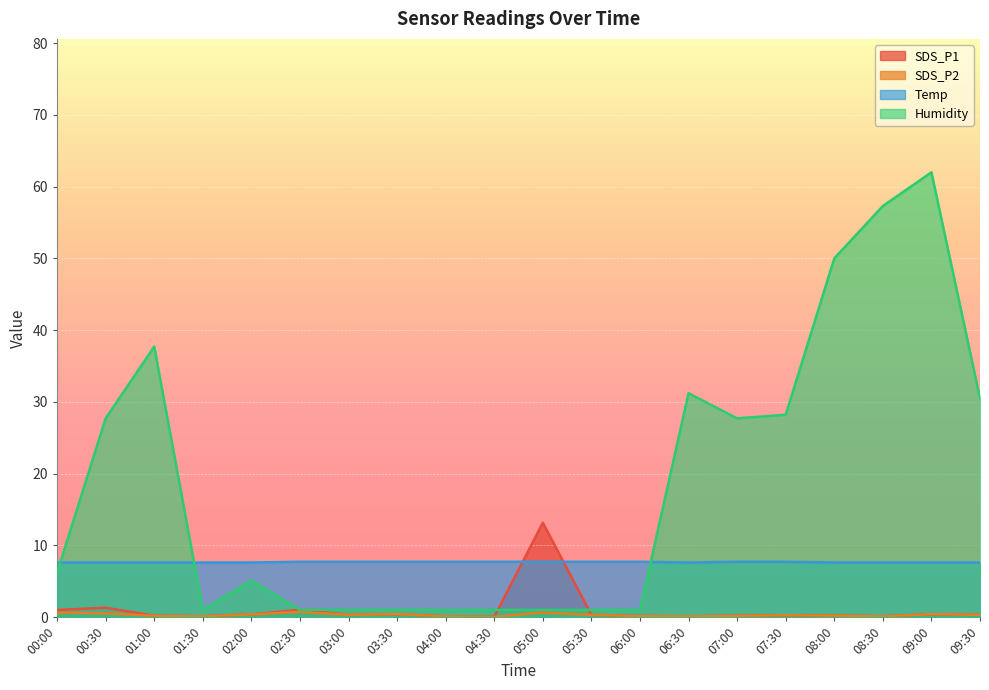

What is the label of the 15th point from the right?

02:30